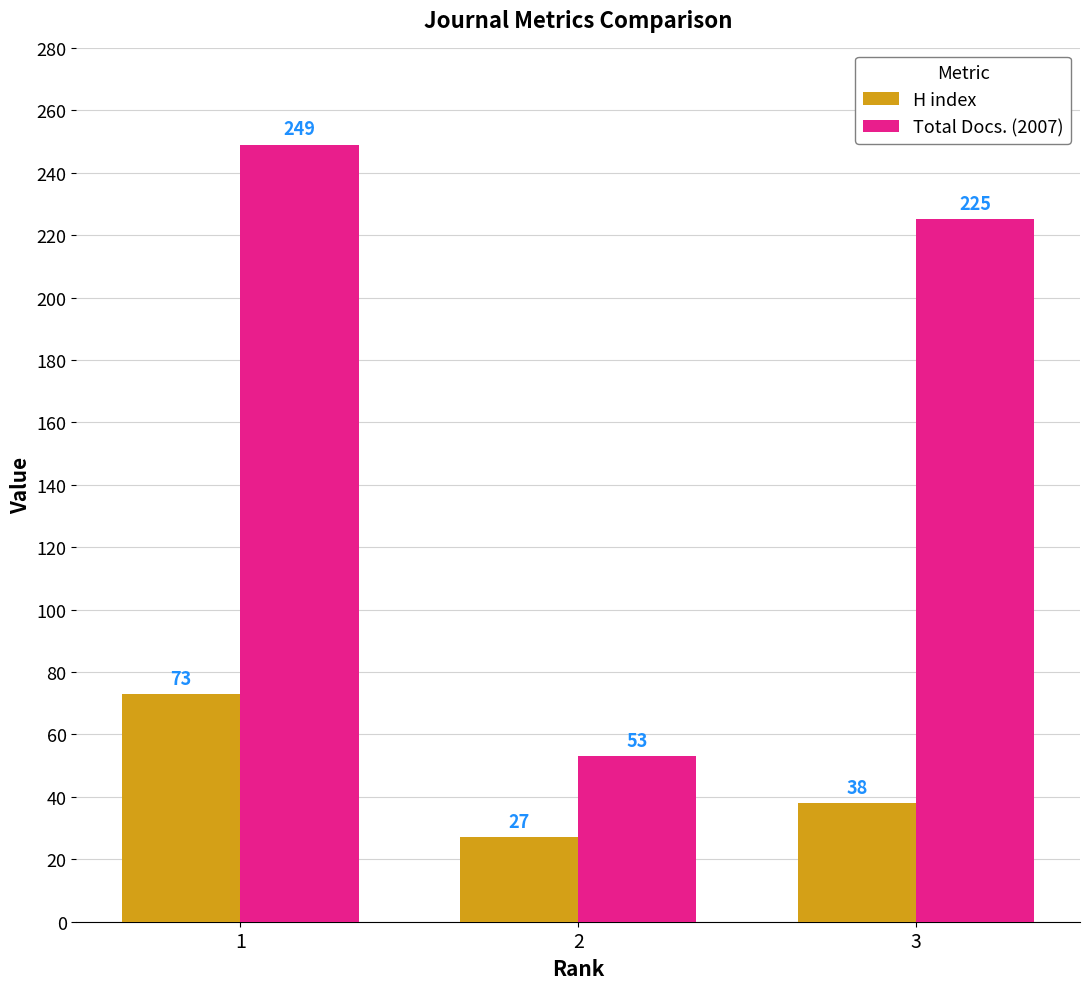

Between 1 and 2, which series saw the biggest shift?

Total Docs. (2007)